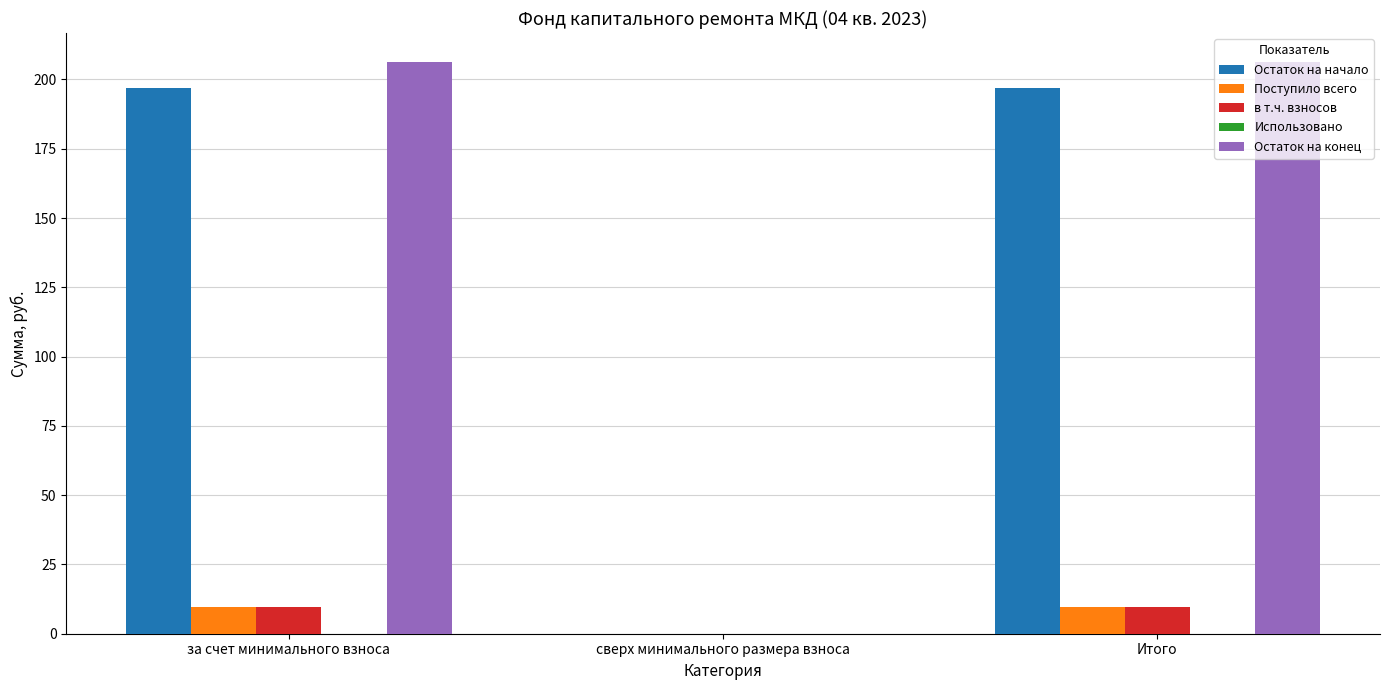

How many groups of bars are there?

3